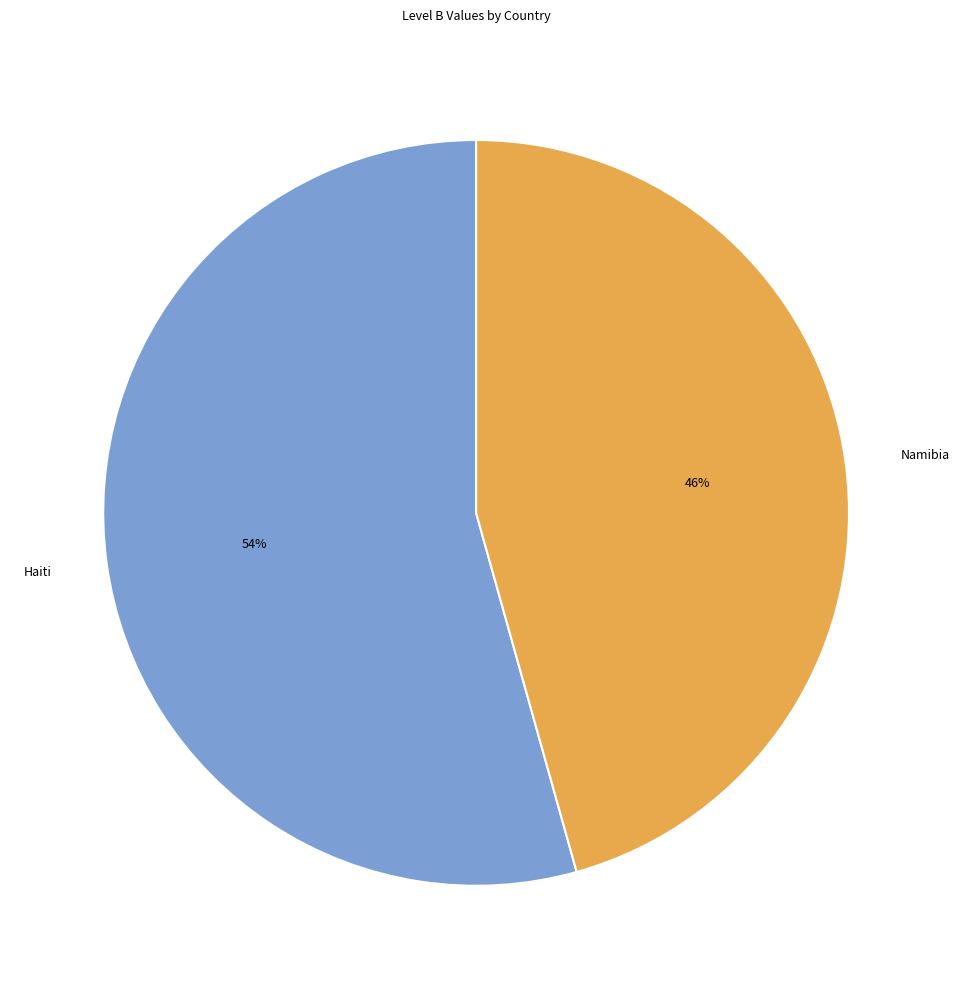

How many slices are in this pie chart?

2